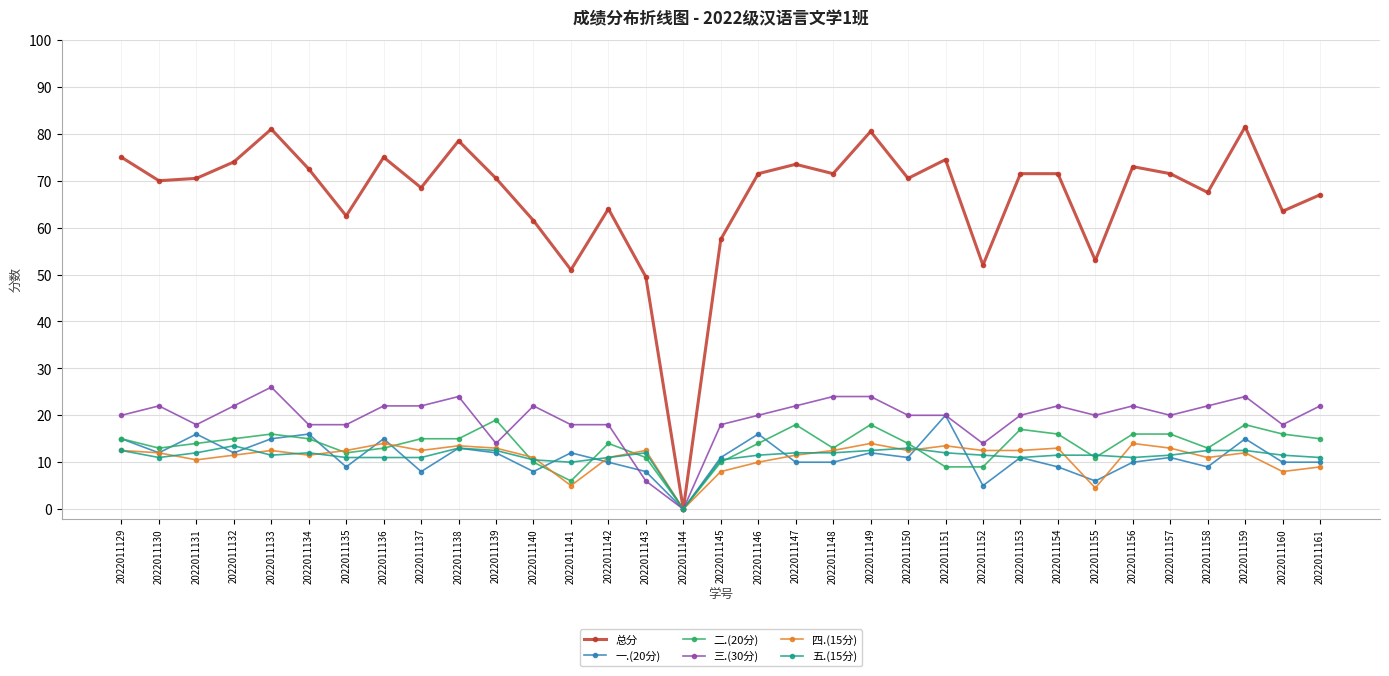

Between 2022011140 and 2022011153, which series saw the biggest shift?

总分